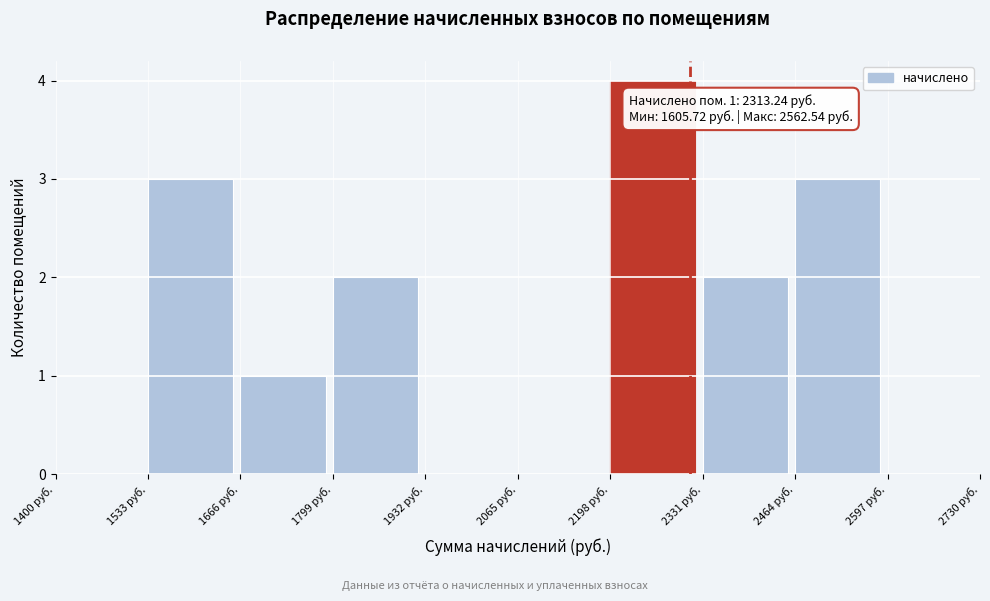

Over which range of the x-axis is the bar tallest?

2200 to 2340